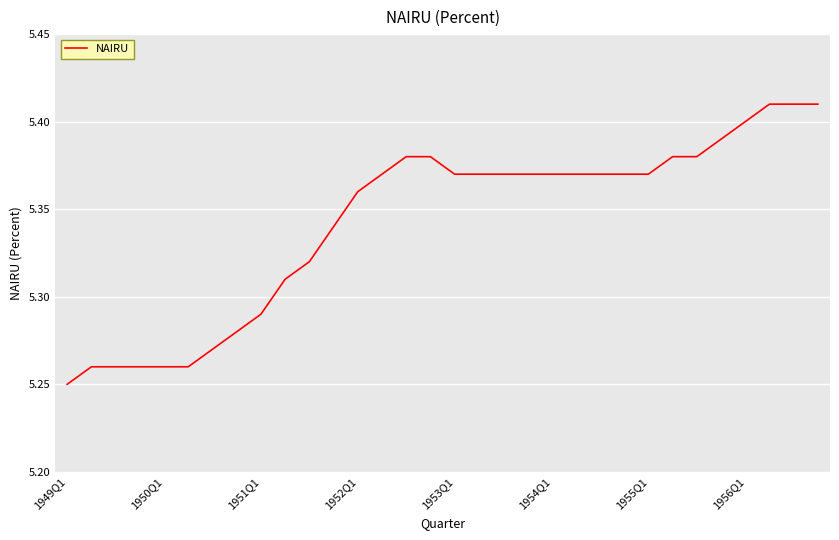

Which label corresponds to the smallest value in the chart?

1949Q1